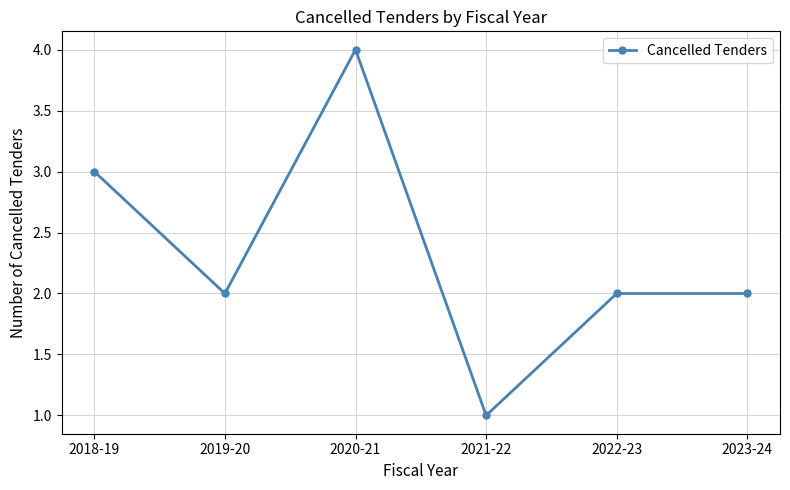

What is the label of the 3rd point from the right?

2021-22